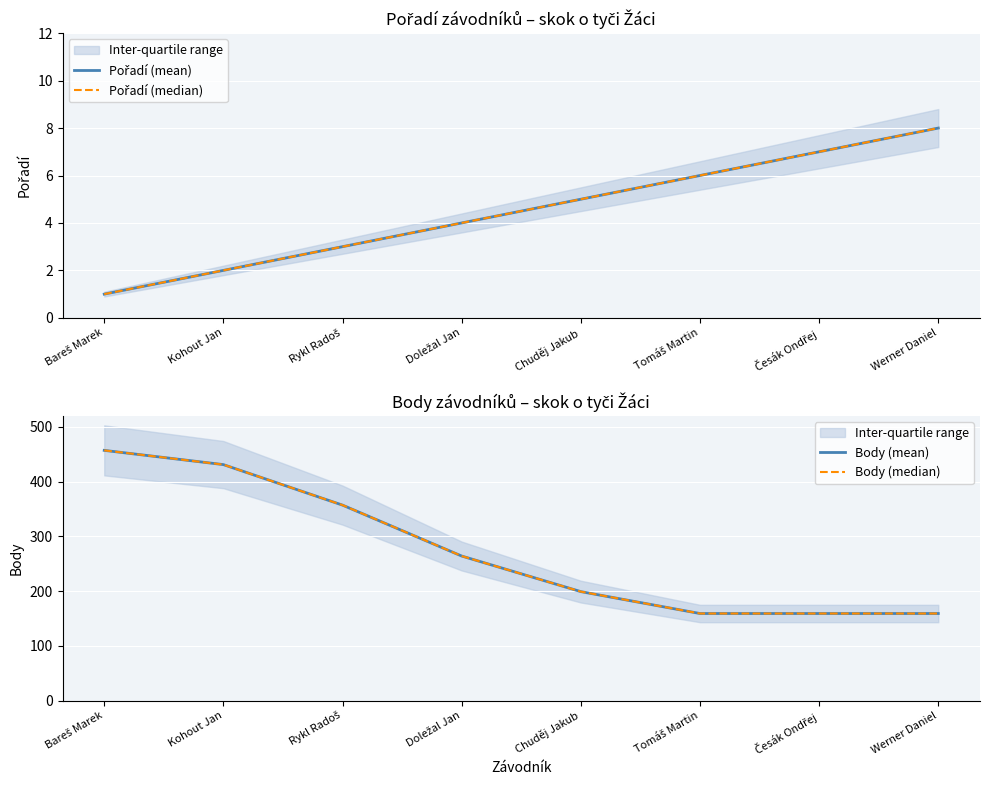

Which series has the largest total across all categories?

Body (mean)